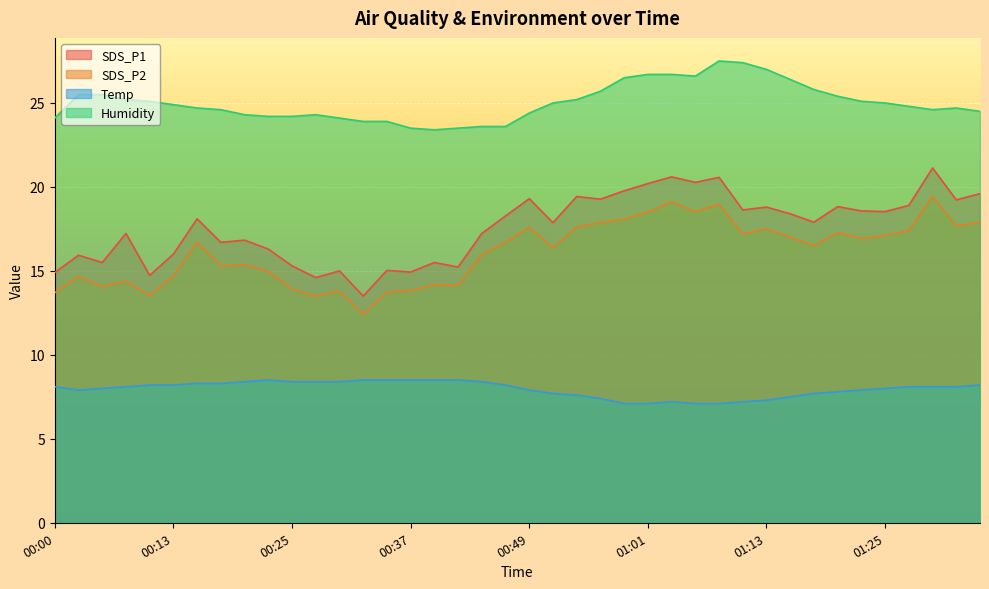

Which series has the largest total across all categories?

Humidity